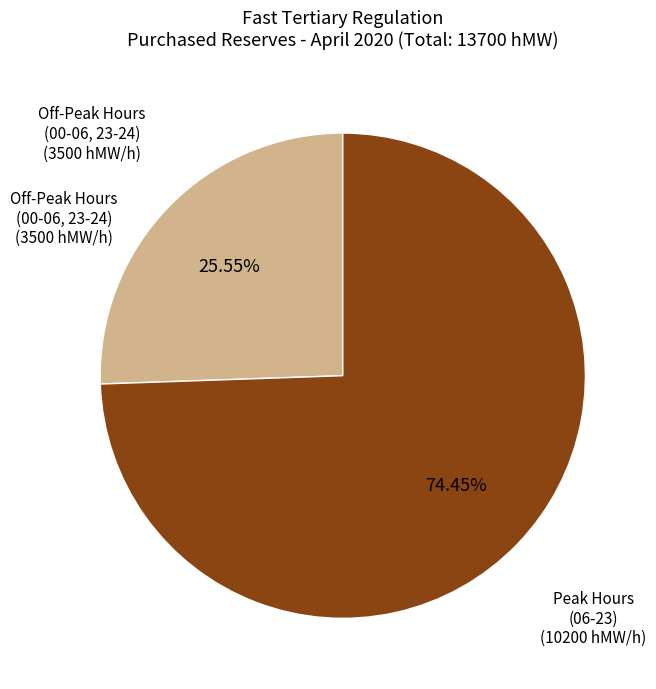

How many slices are in this pie chart?

2